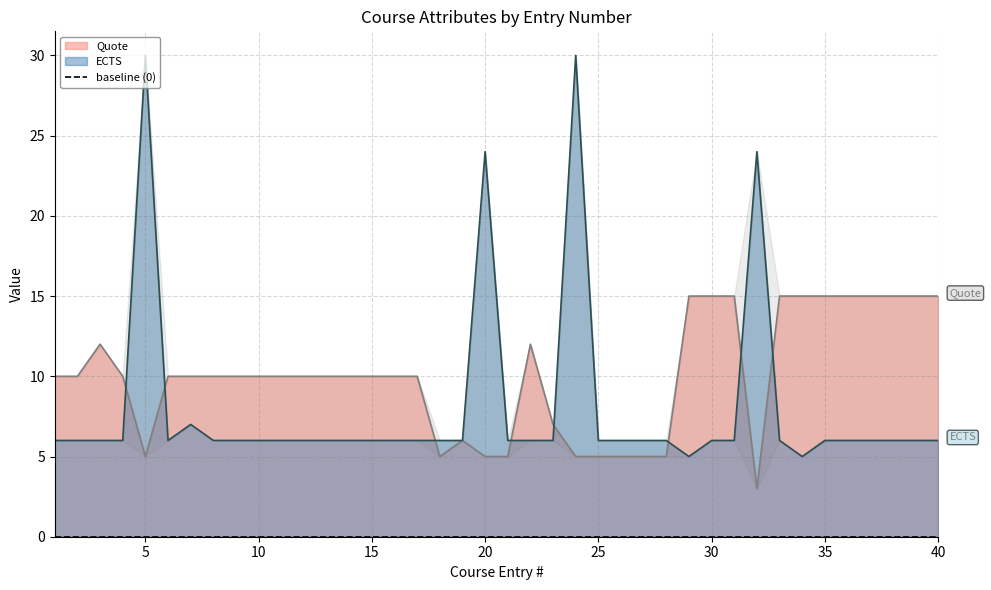

Between 15 and 19, which series saw the biggest shift?

Quote